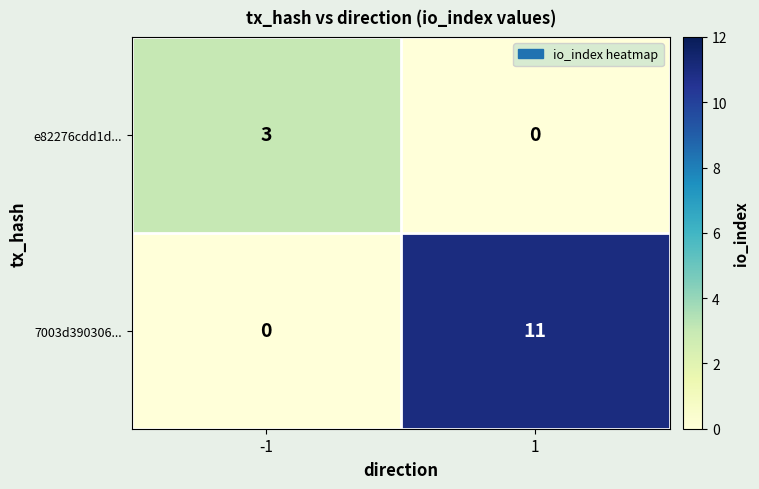

What is the total value across all series at -1?

3